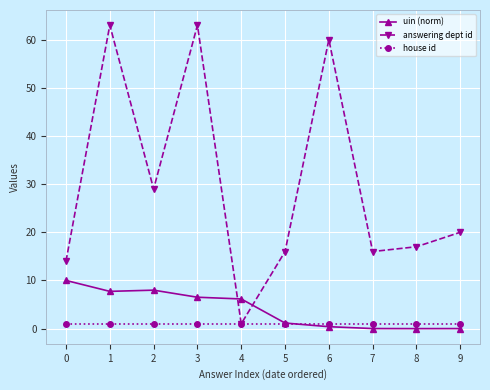

What is the value of the answering dept id point at the 4th from the left?

63.0